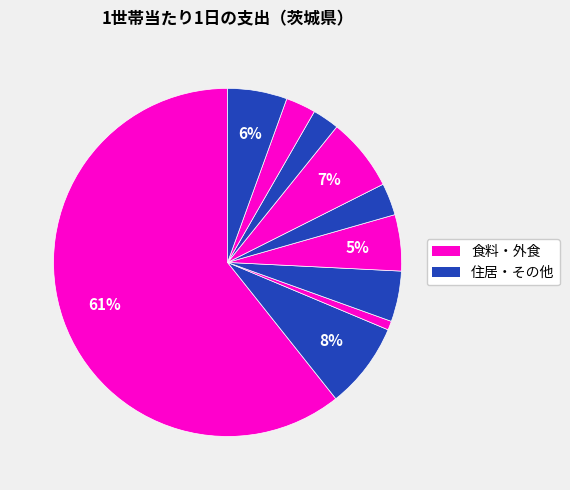

How many slices are in this pie chart?

10